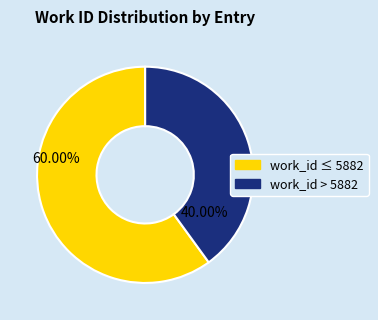

Rank the categories by value from lowest to highest.

work_id > 5882, work_id ≤ 5882